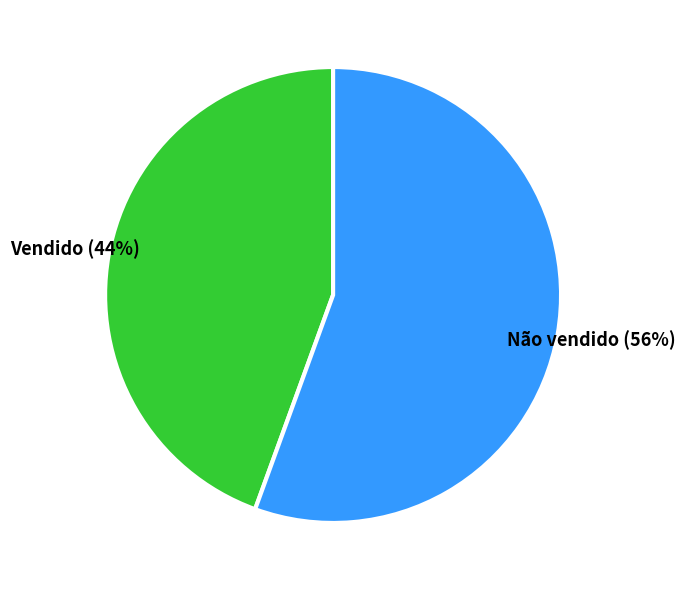

Count the number of slices in the pie.

2